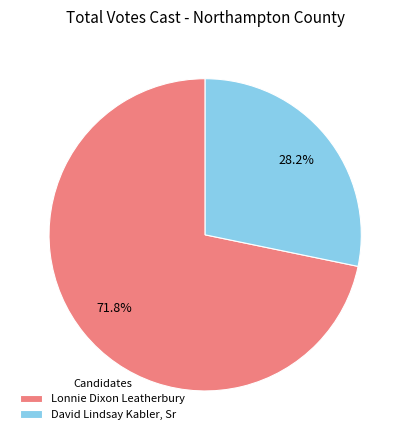

How much of the chart is everything except Lonnie Dixon Leatherbury?

28.2%